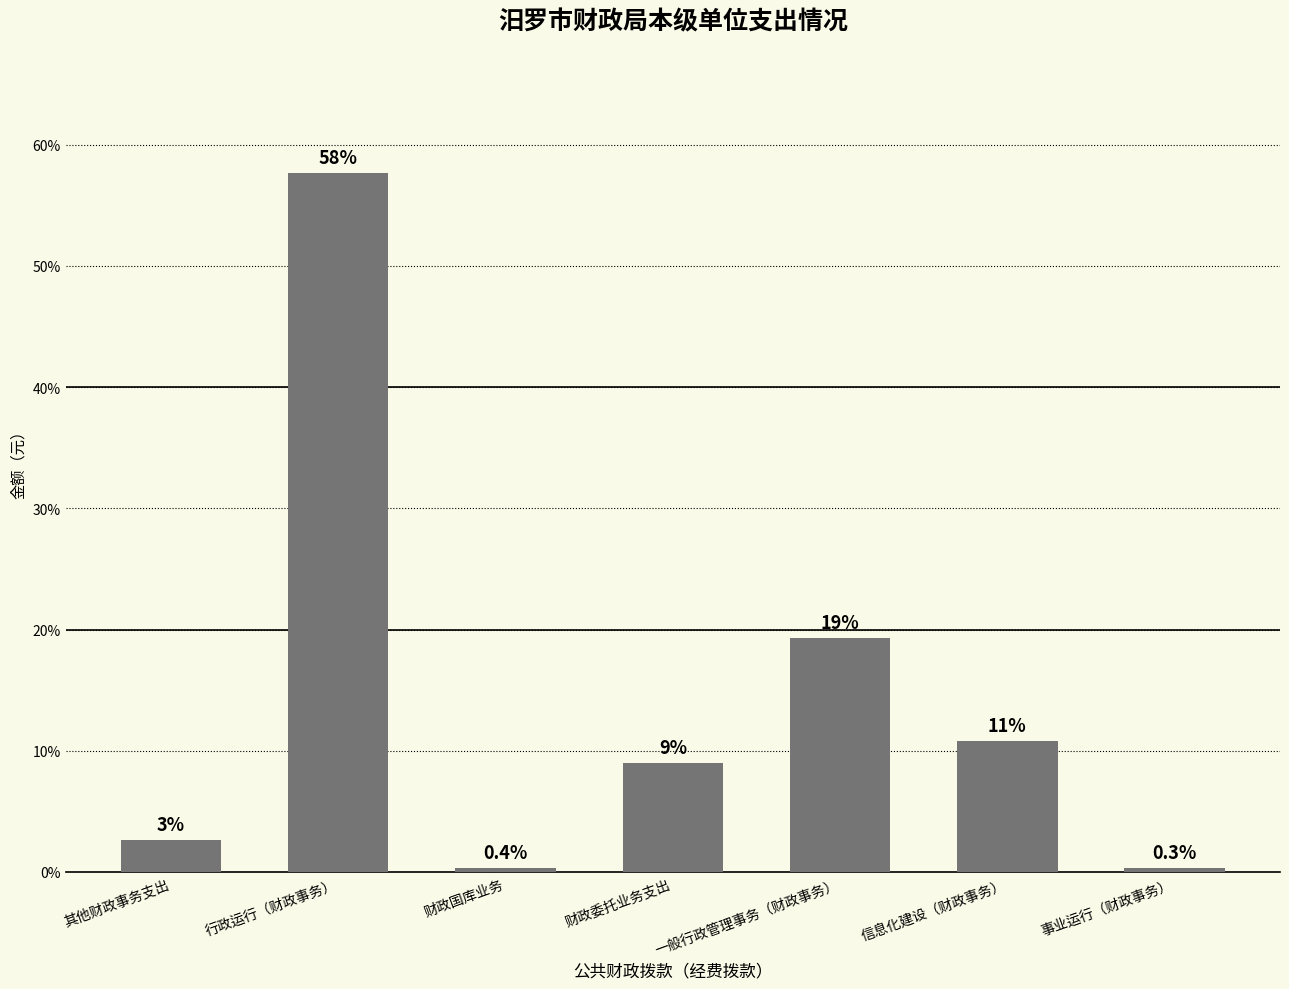

What is the label of the 7th bar from the right?

其他财政事务支出